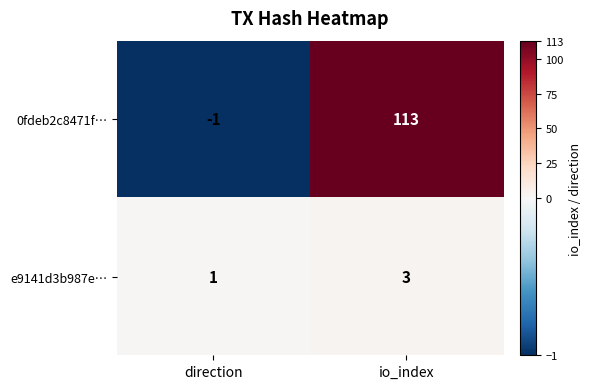

At direction, list the series in order from largest to smallest.

e9141d3b987e…, 0fdeb2c8471f…